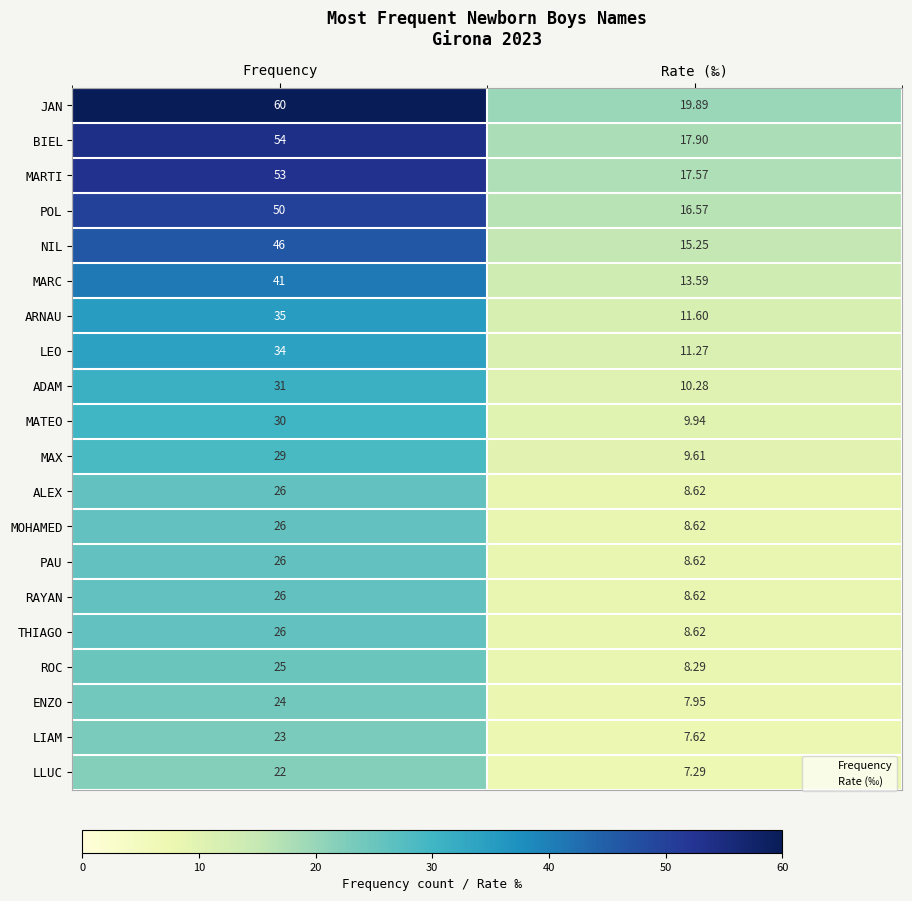

Is the value of NIL at Frequency greater than the value of LLUC at Frequency?

Yes